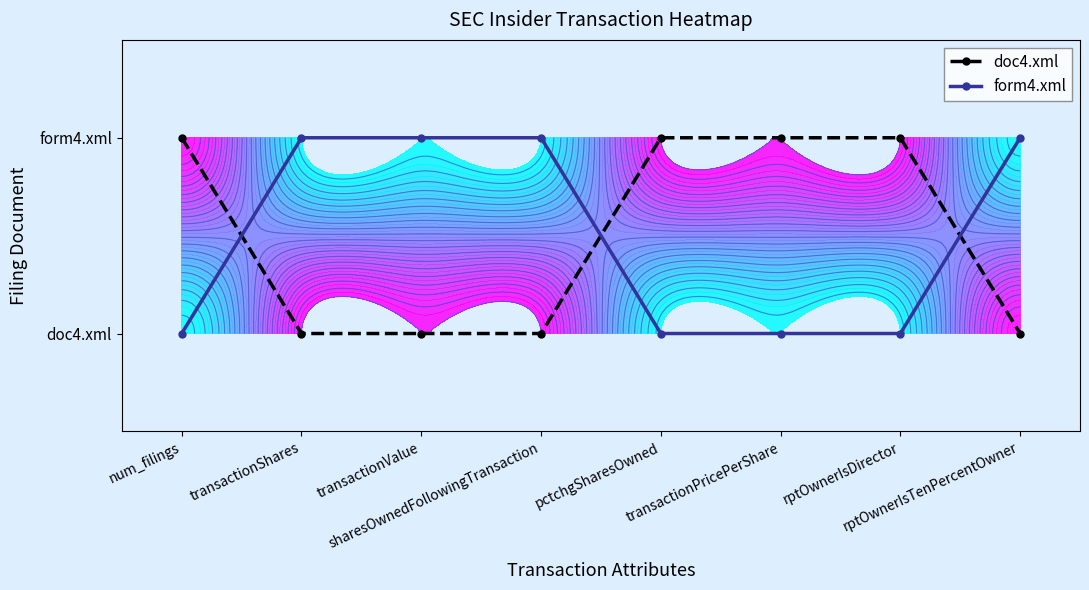

What is the difference between the maximum and minimum values in the doc4.xml series?

1